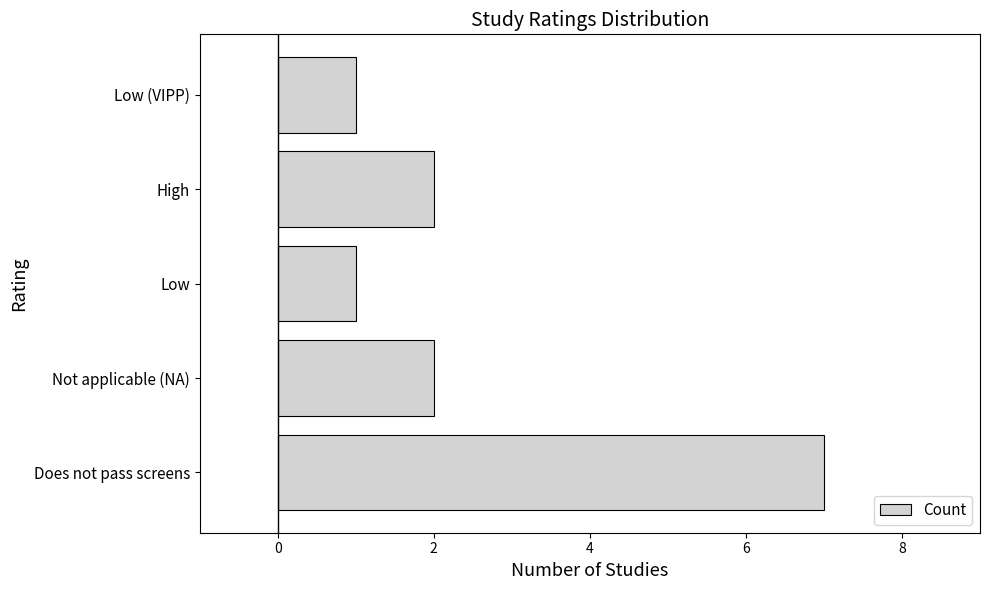

Count the number of categories in the chart.

5